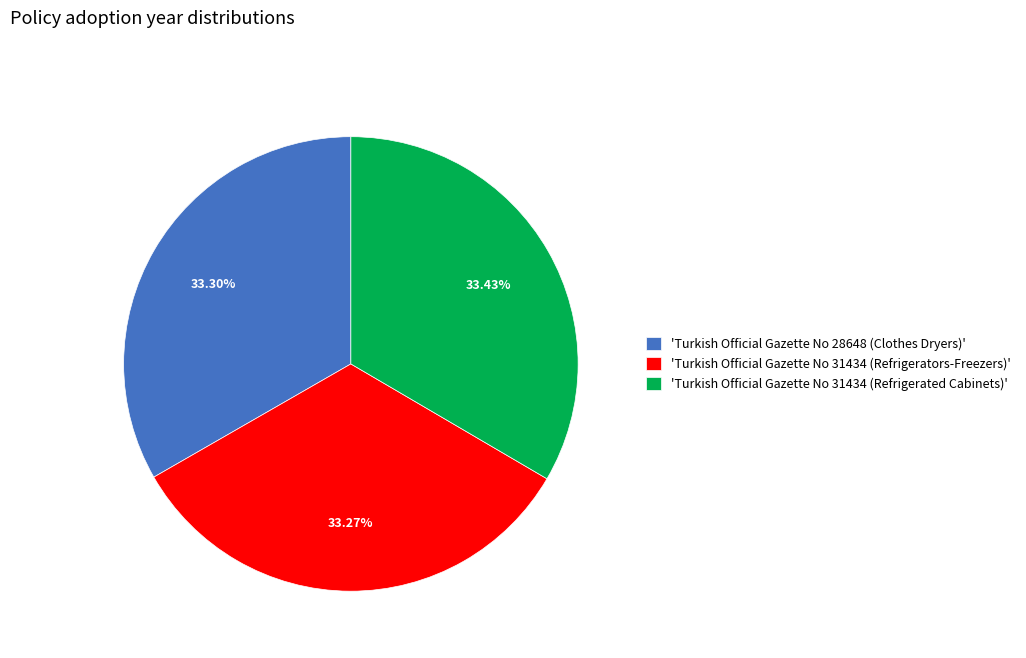

Is there a majority slice in this chart?

No